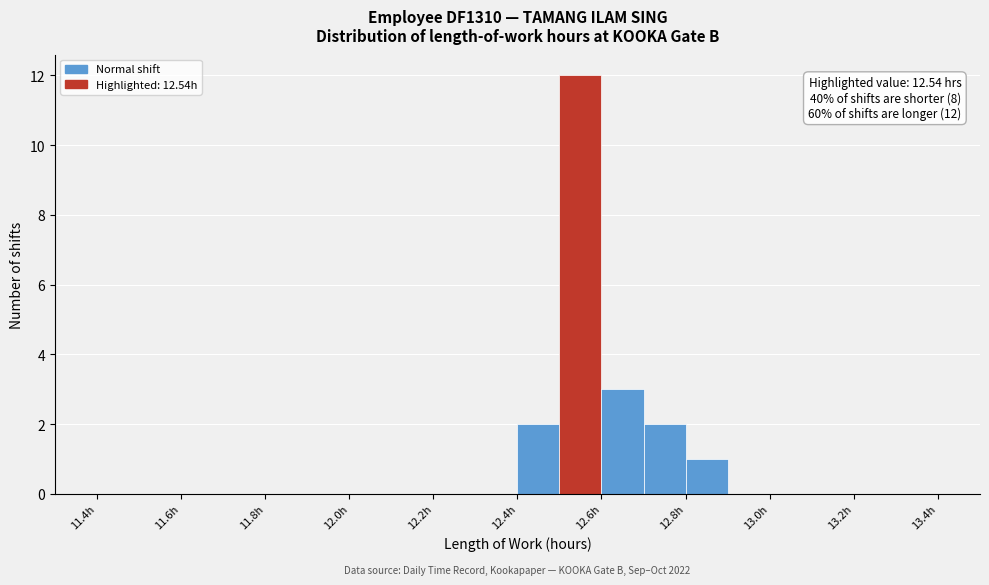

Which range on the x-axis has the tallest bar?

12.5 to 12.6